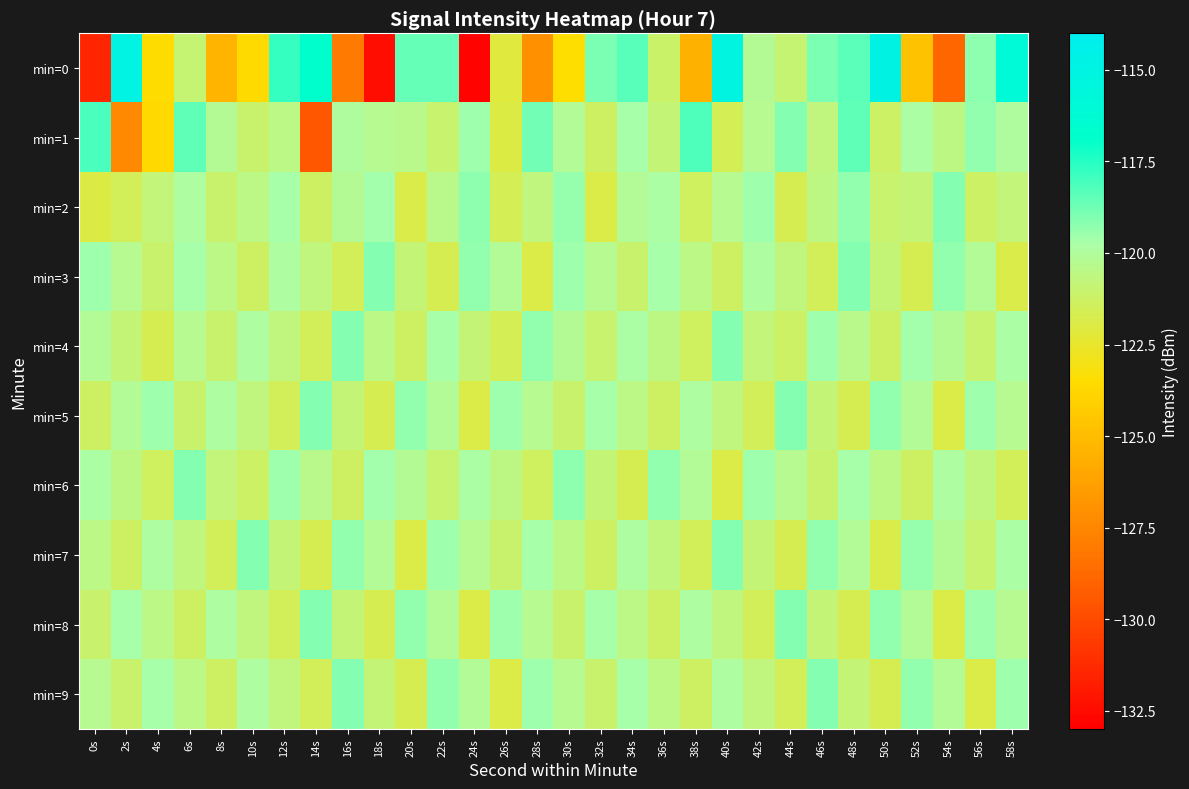

Between 36s and 4s, which is larger?

36s